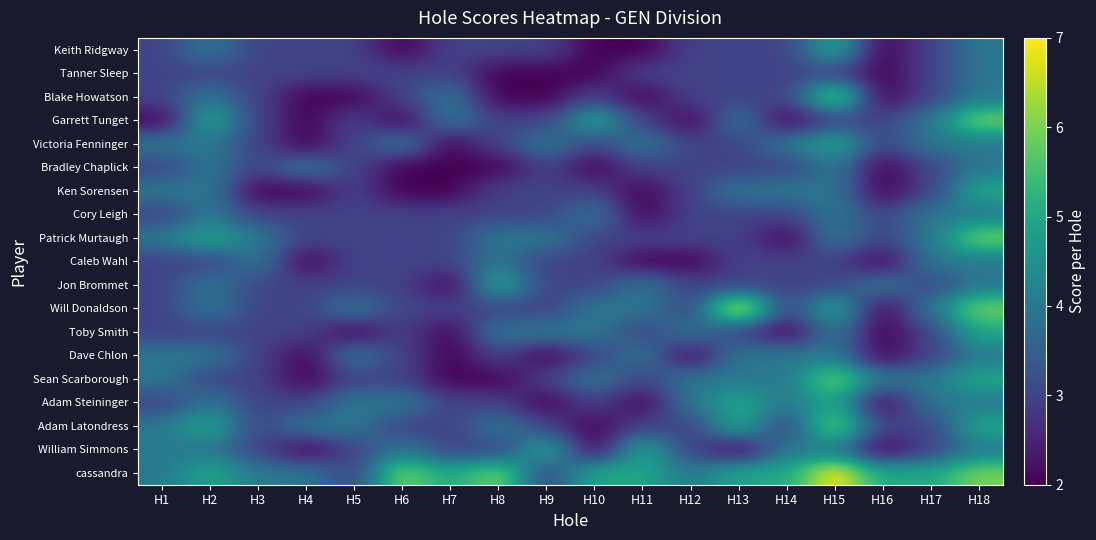

Rank the series by their maximum value, from lowest to highest.

Tanner Sleep, Bradley Chaplick, Cory Leigh, Caleb Wahl, Dave Chlon, Keith Ridgway, Victoria Fenninger, Ken Sorensen, Jon Brommet, Toby Smith, Adam Steininger, William Simmons, Blake Howatson, Garrett Tunget, Patrick Murtaugh, Sean Scarborough, Adam Latondress, Will Donaldson, cassandra